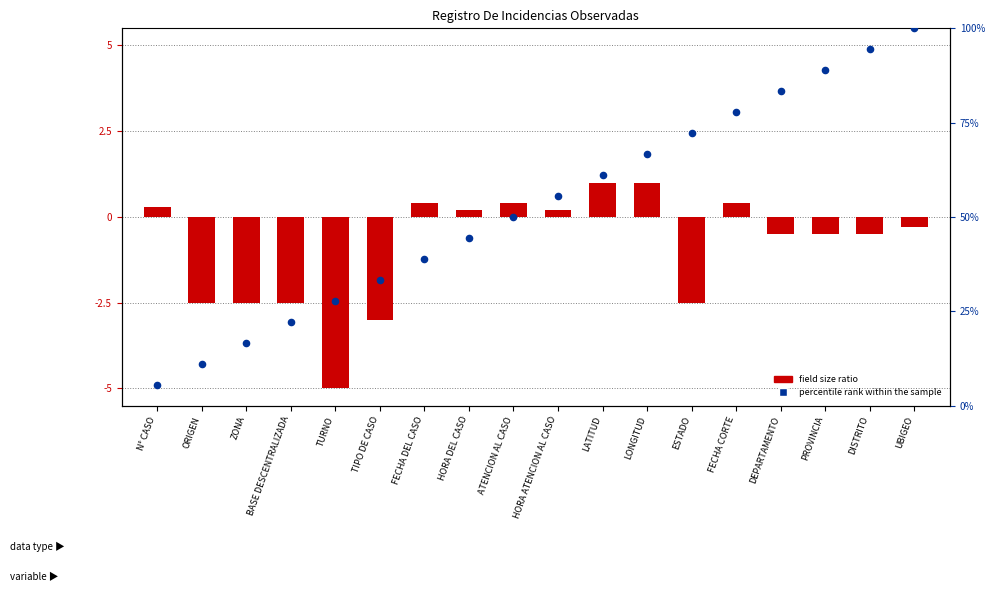

At which category is the sum across all series the highest?

UBIGEO